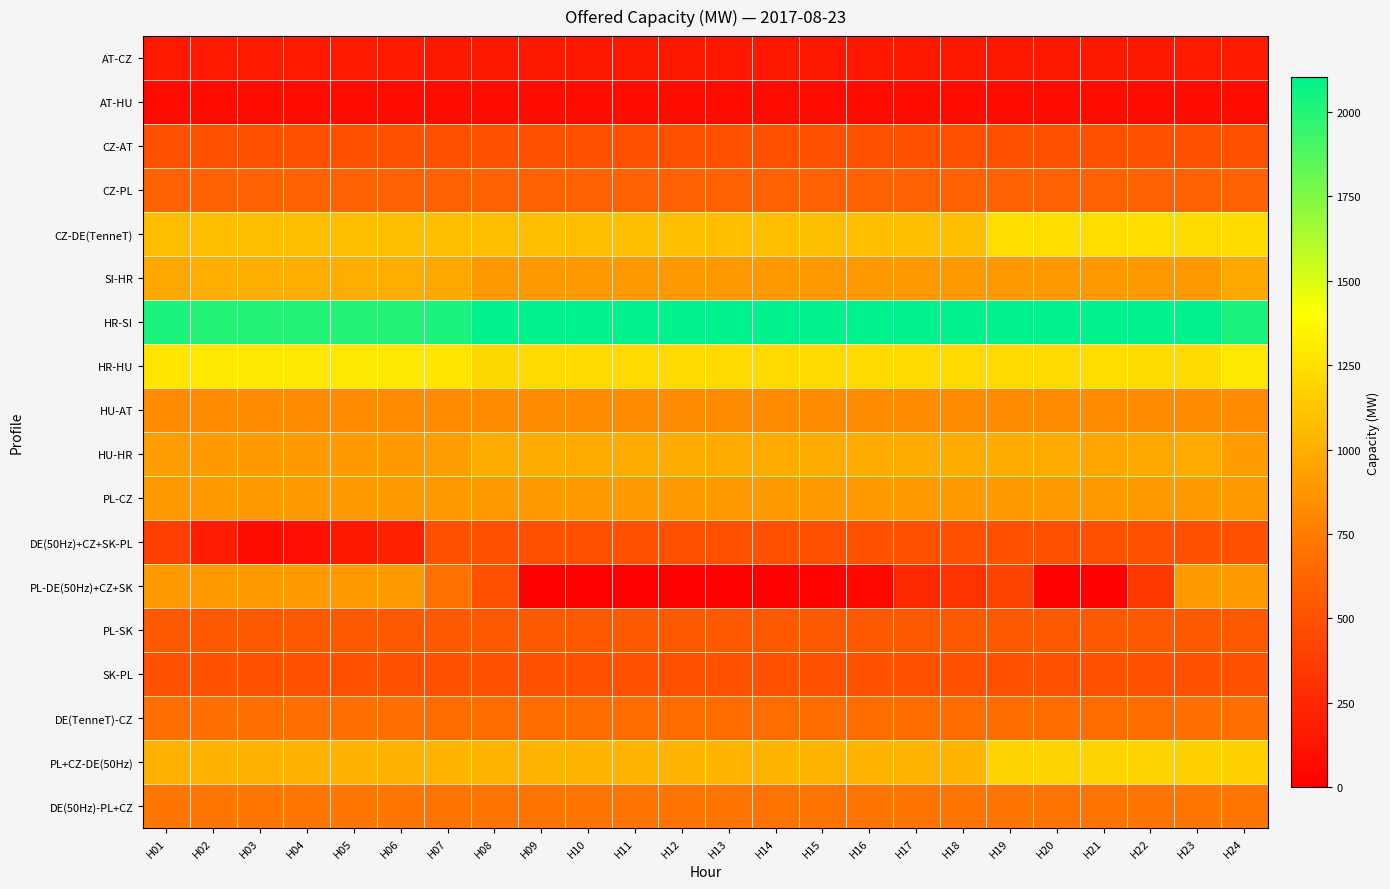

Which series has the largest range (max minus min)?

PL-DE(50Hz)+CZ+SK